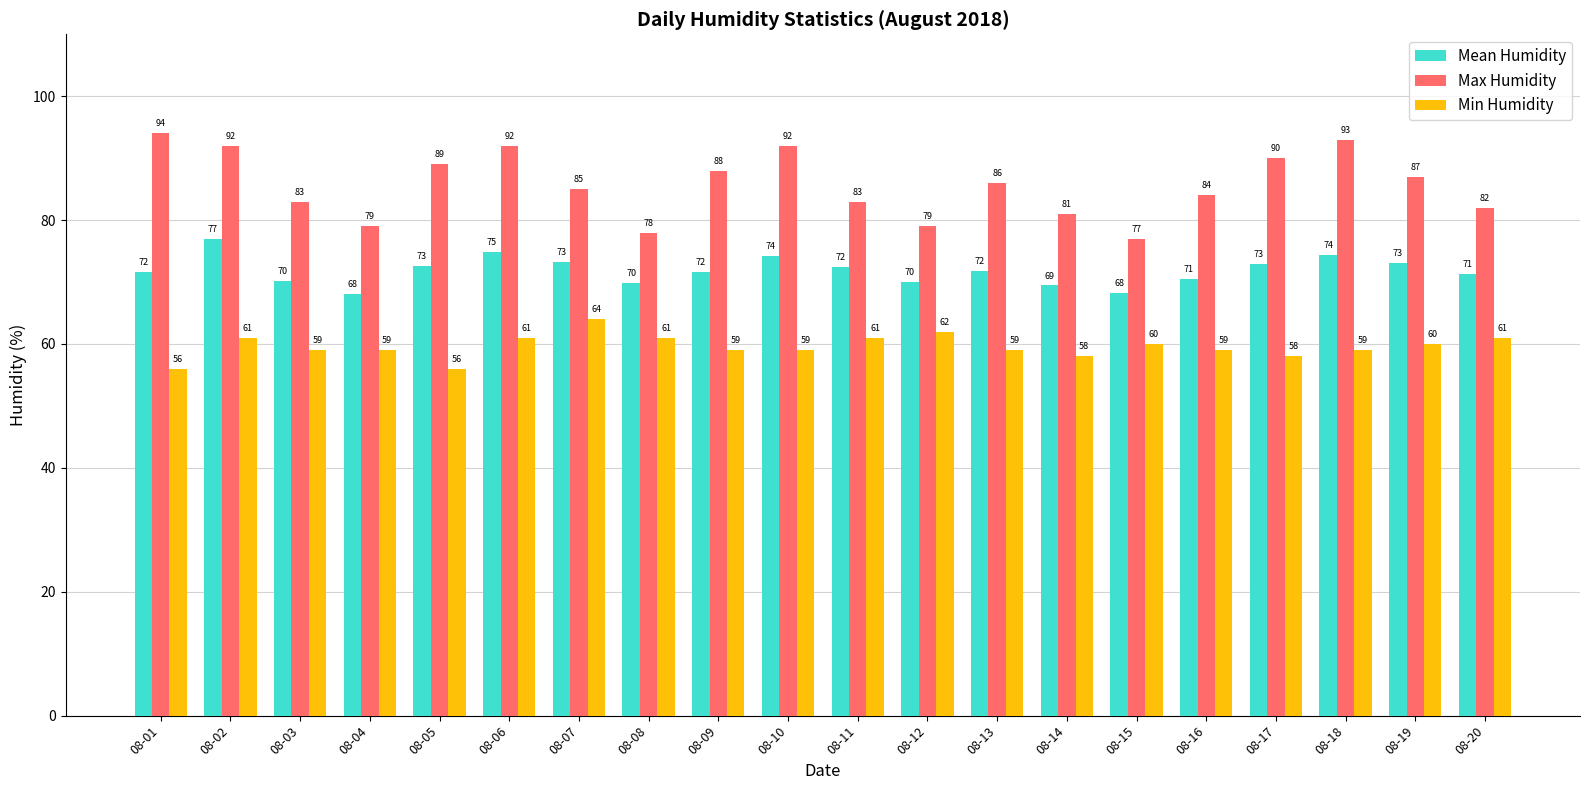

What is the value of the Max Humidity bar at the 19th from the left?

87.0